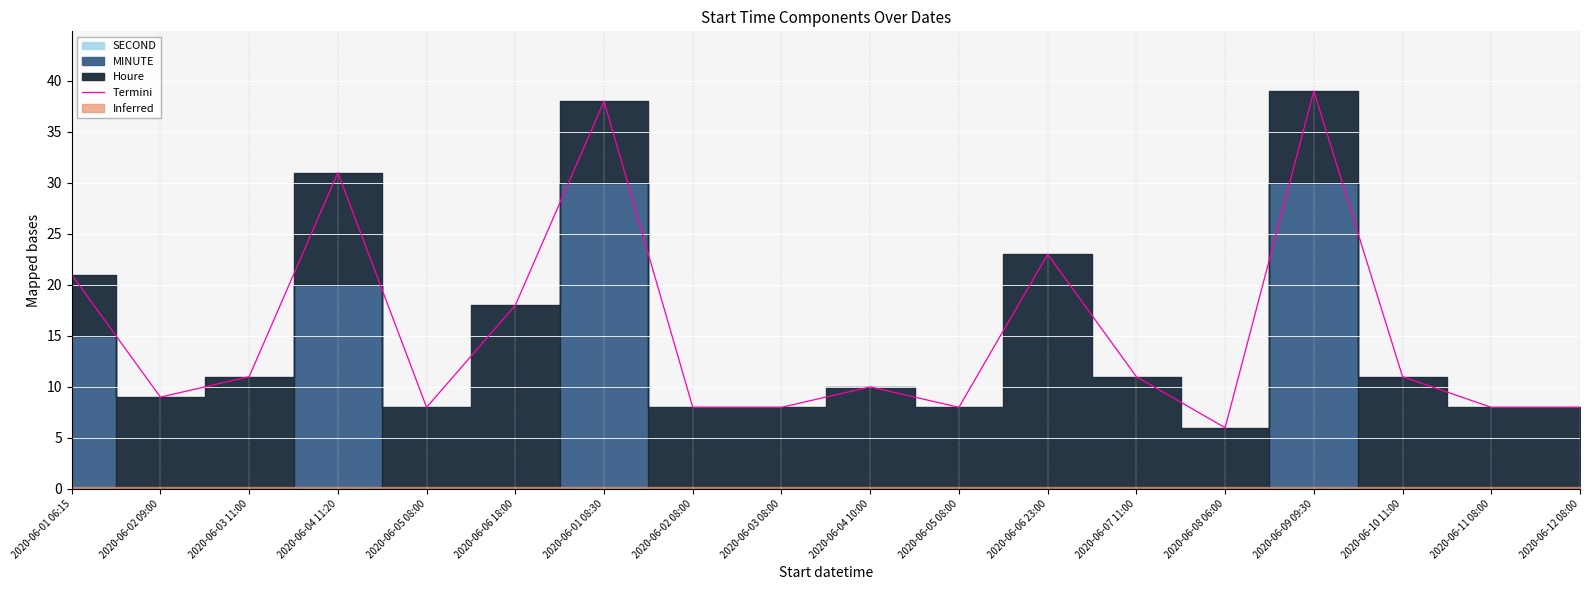

What is the sum of the values at 2020-06-06 23:00 and 2020-06-02 08:00?

31